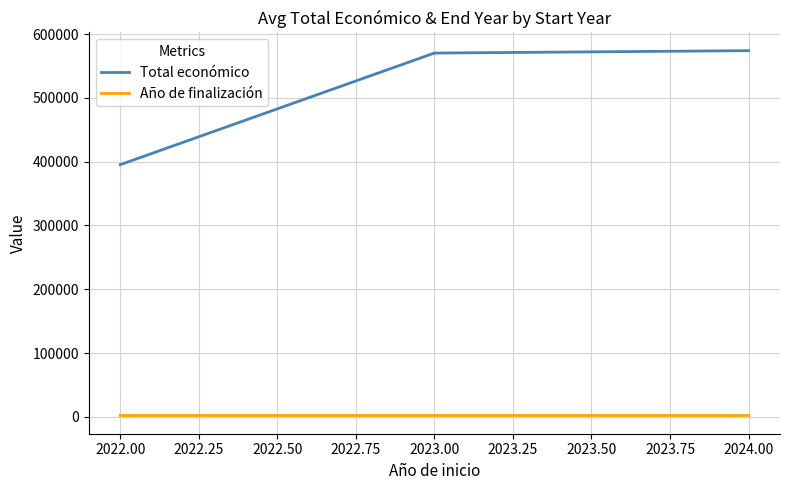

Which series has the widest spread of values?

Total económico